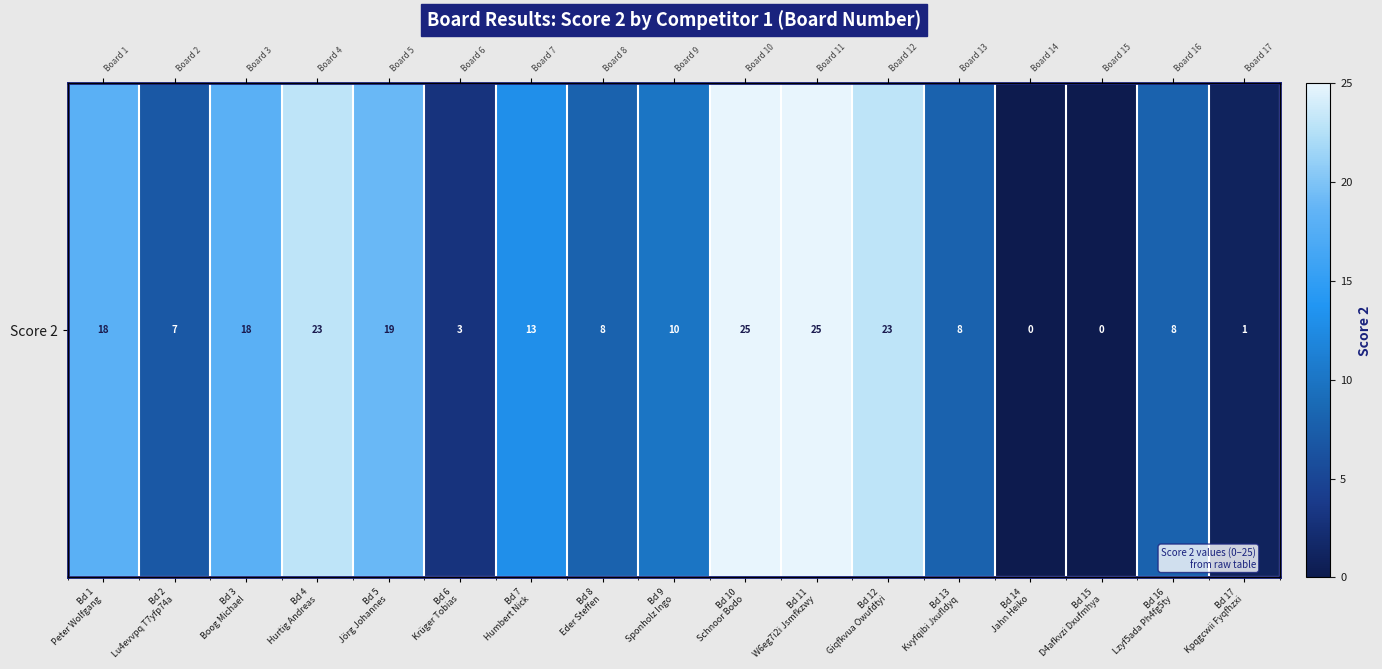

Reading right to left, what are all the values shown in this chart?

1	8	0	0	8	23	25	25	10	8	13	3	19	23	18	7	18